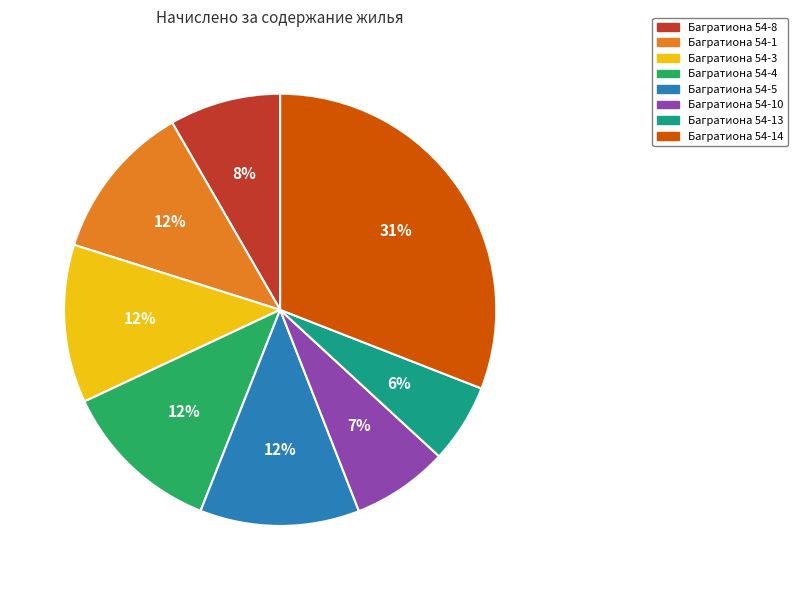

To the nearest percent, what is the average slice percentage?

12%